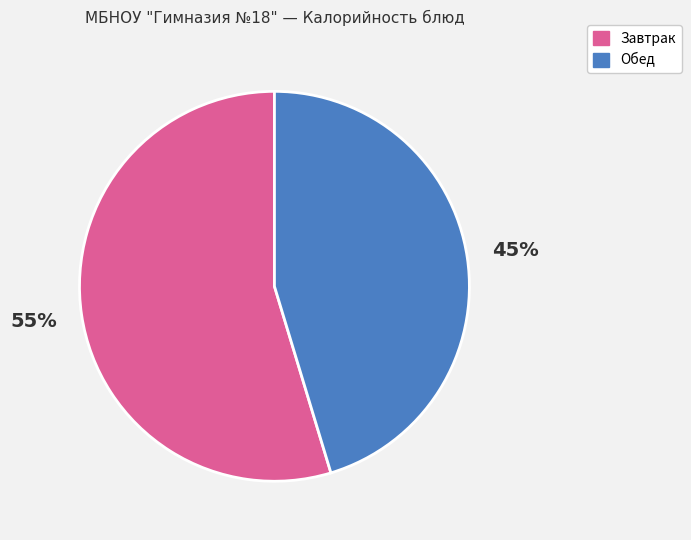

What is the ratio of the value at Обед to the value at Завтрак?

0.8